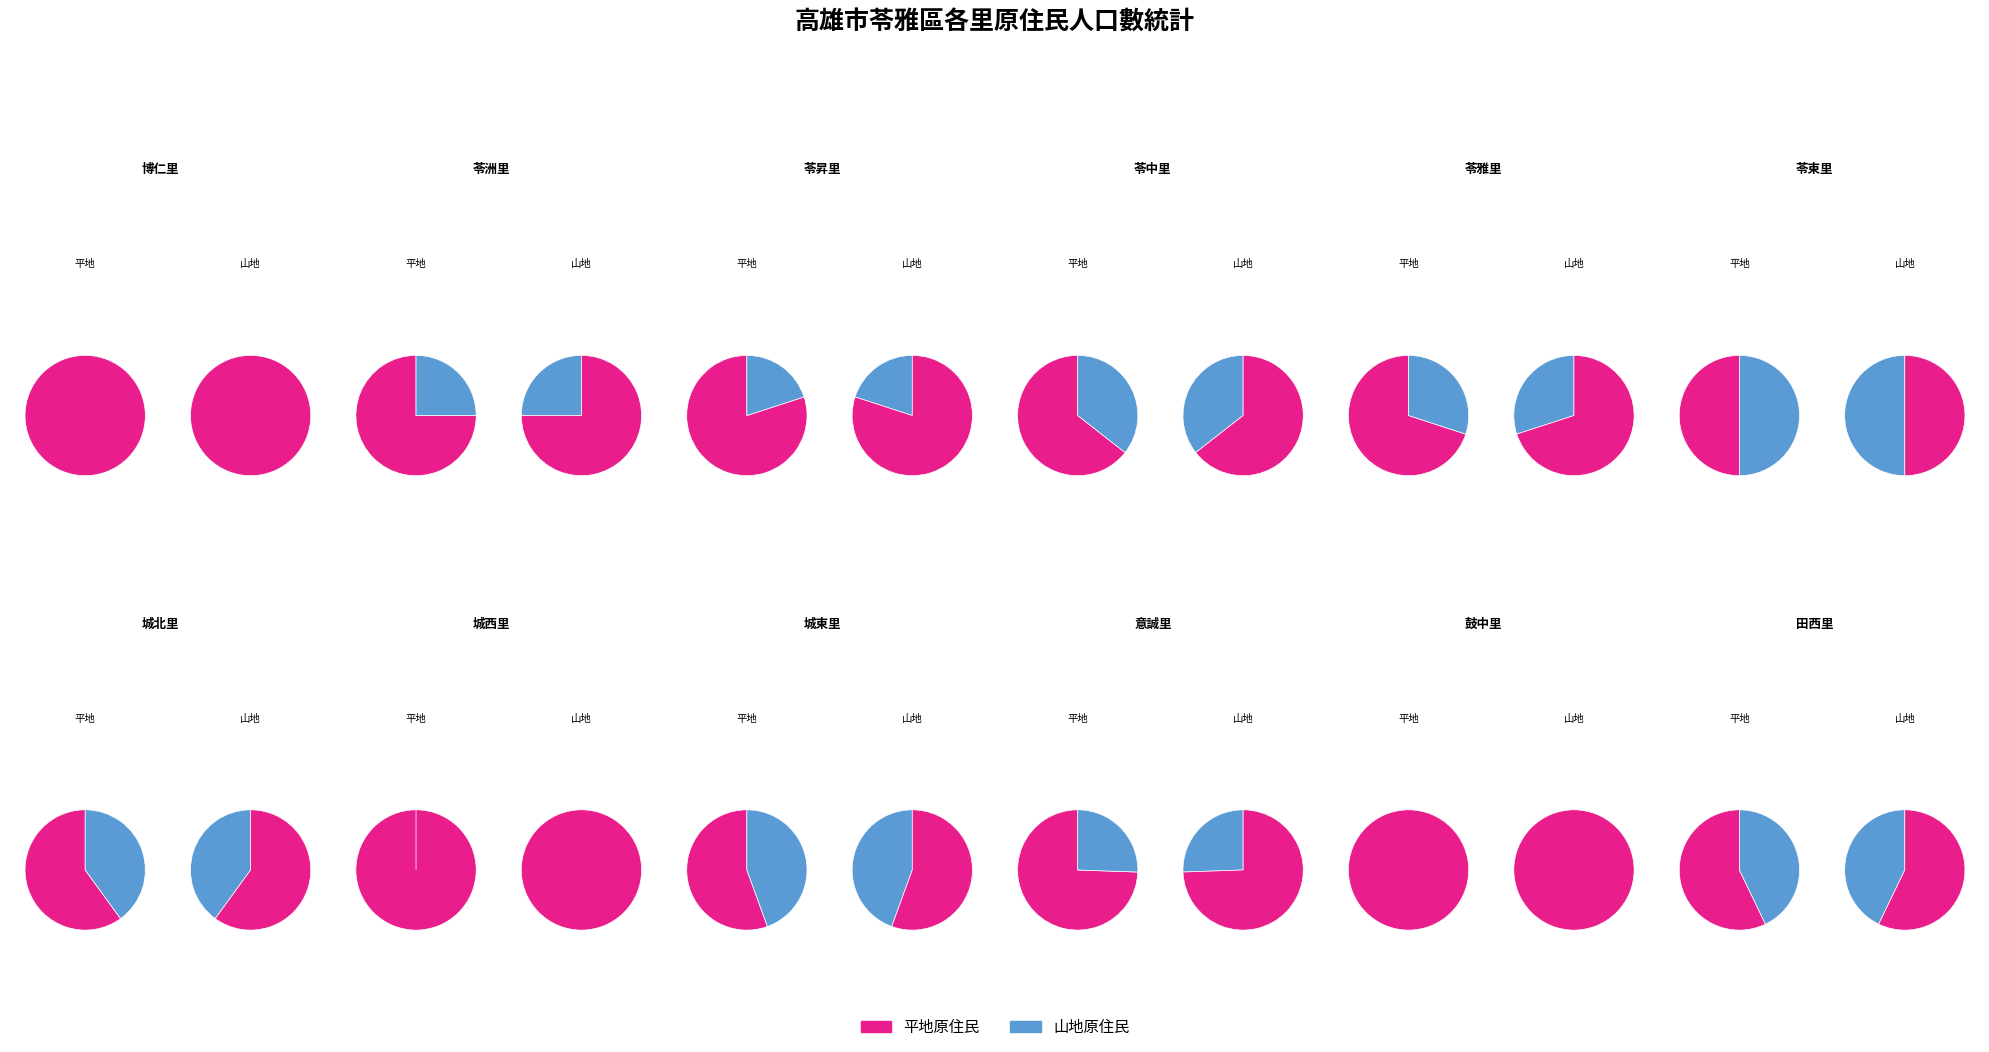

To the nearest percent, what is the difference between the largest and smallest slice percentages?

32%